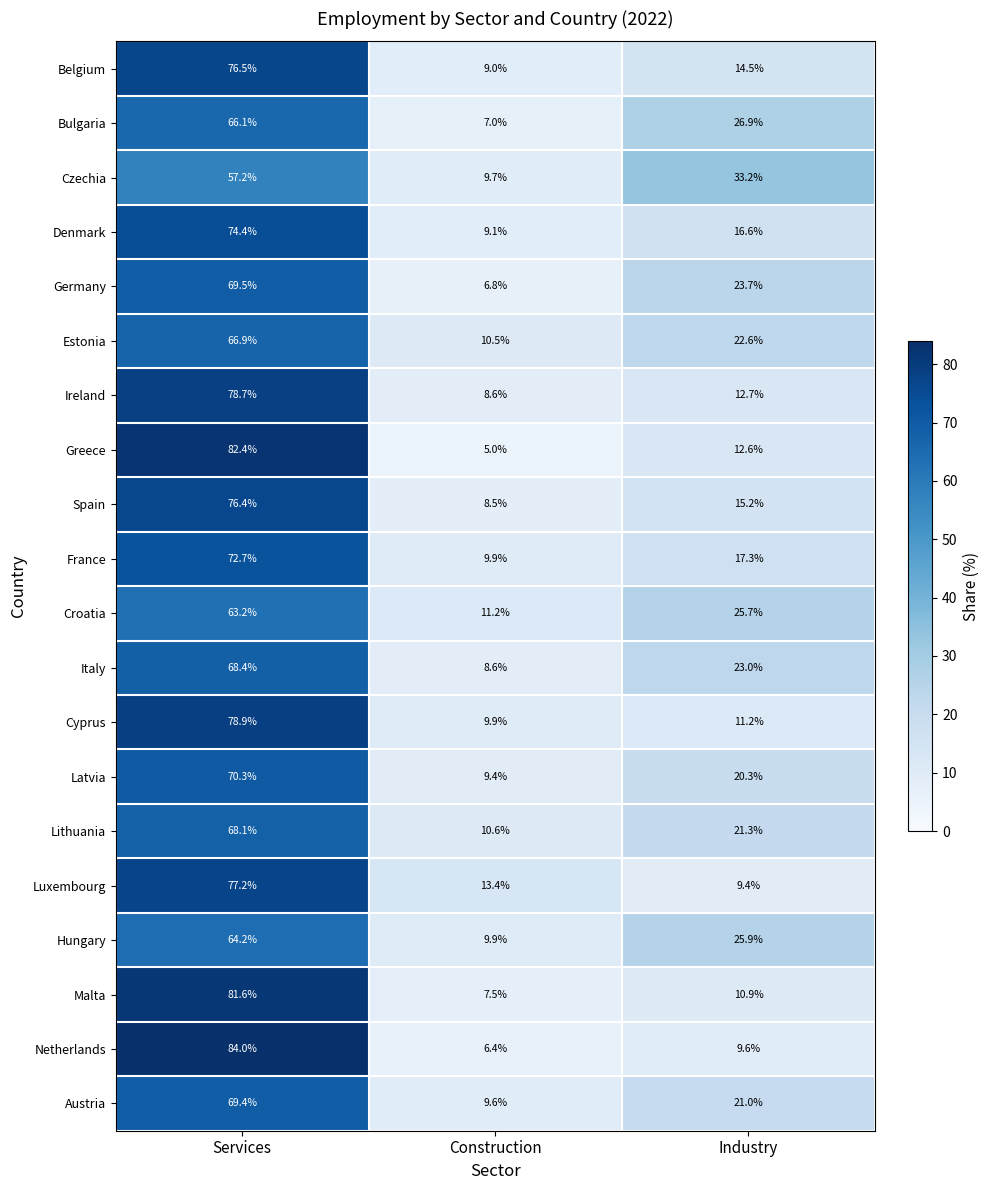

Is the value of Austria at Construction greater than the value of Netherlands at Construction?

Yes